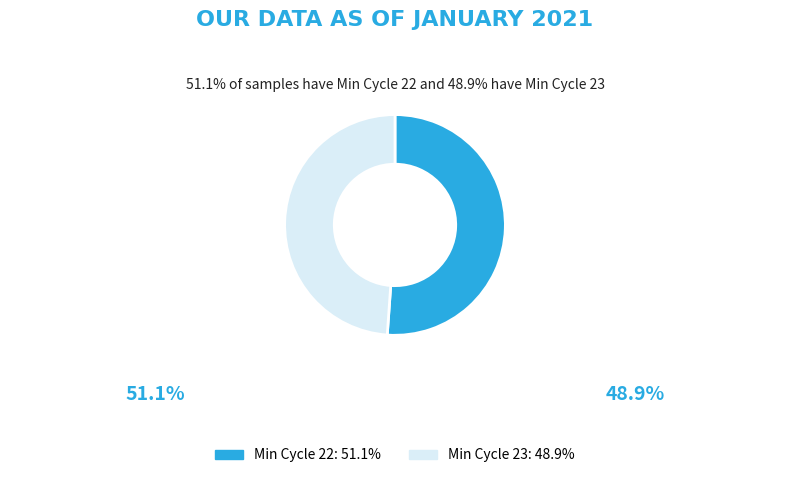

Is there any slice that represents more than half of the pie?

Yes